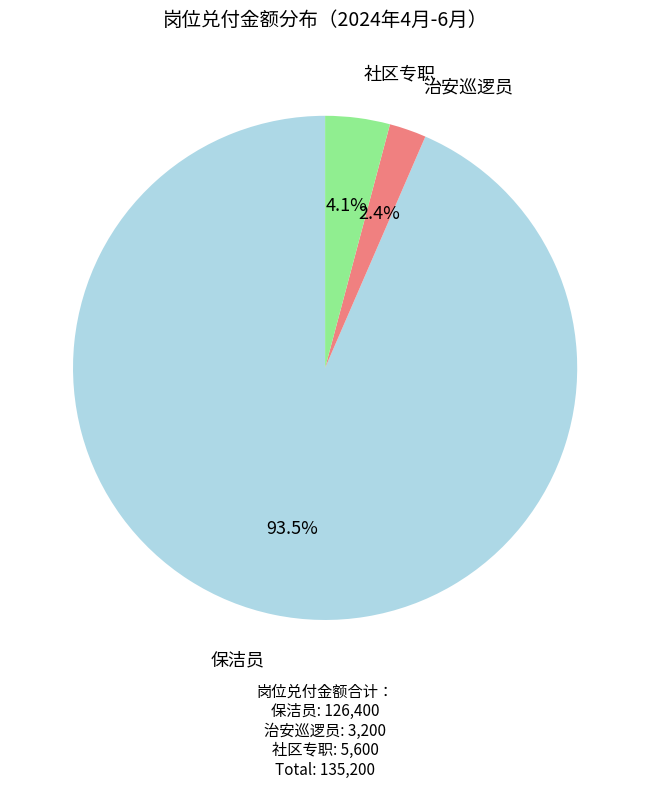

Is there any slice that represents more than half of the pie?

Yes